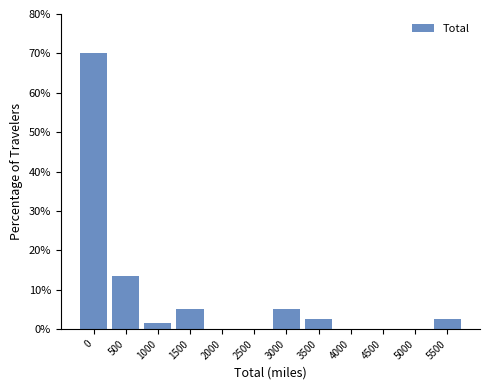

Reading left to right, extract all data points from this chart.

0=70.1	500=13.4	1000=1.5	1500=5.0	2000=0.0	2500=0.0	3000=5.0	3500=2.5	4000=0.0	4500=0.0	5000=0.0	5500=2.5